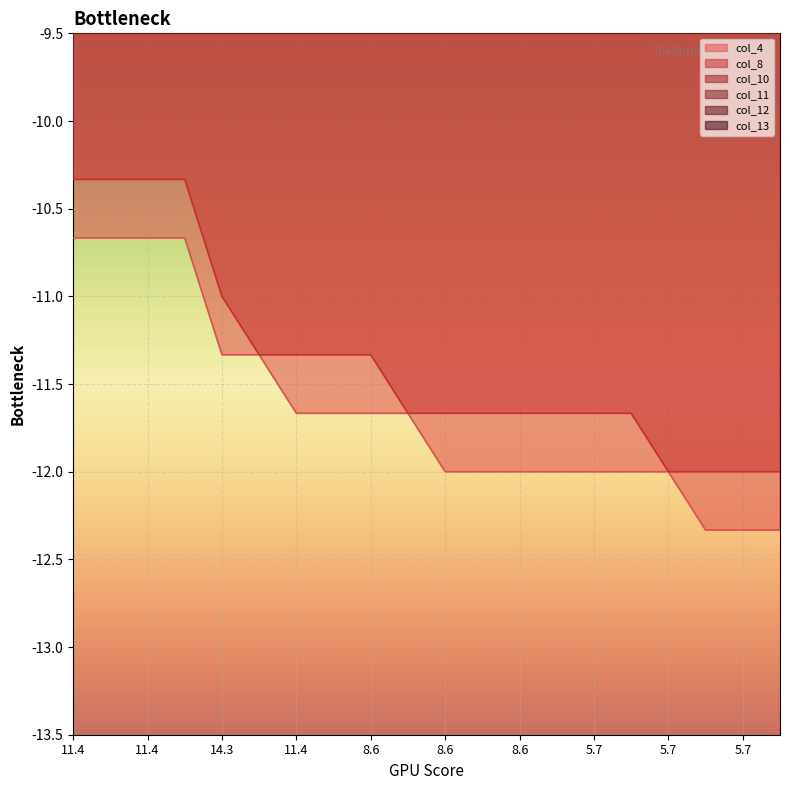

Between 5.714 and 5.714, which series saw the biggest shift?

col_8